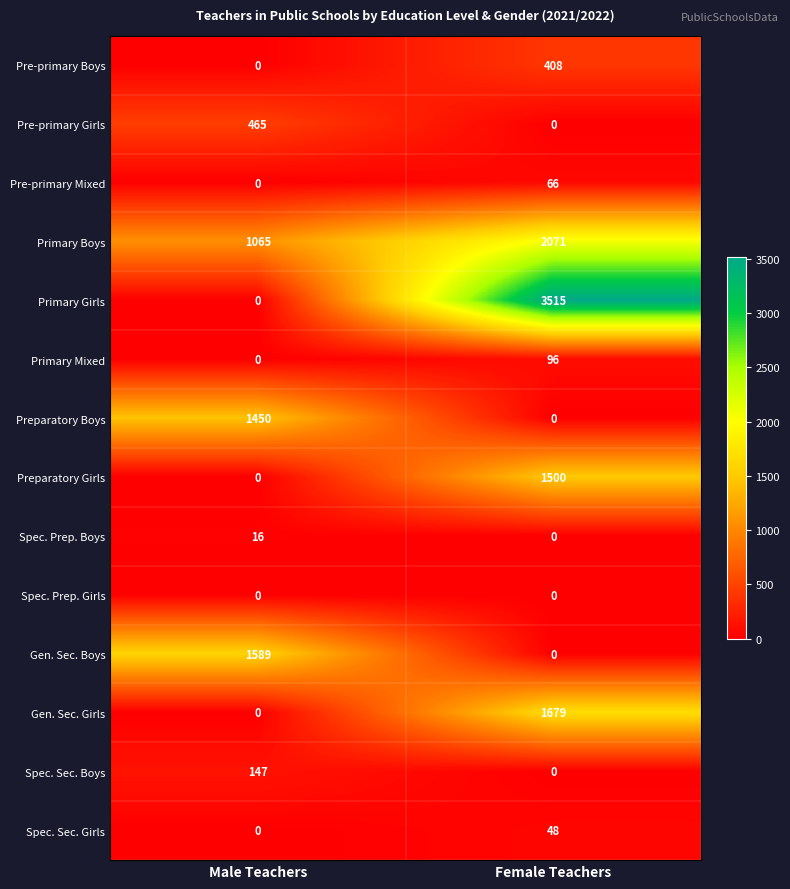

Rank the categories by Spec. Prep. Boys value from highest to lowest.

Male Teachers, Female Teachers